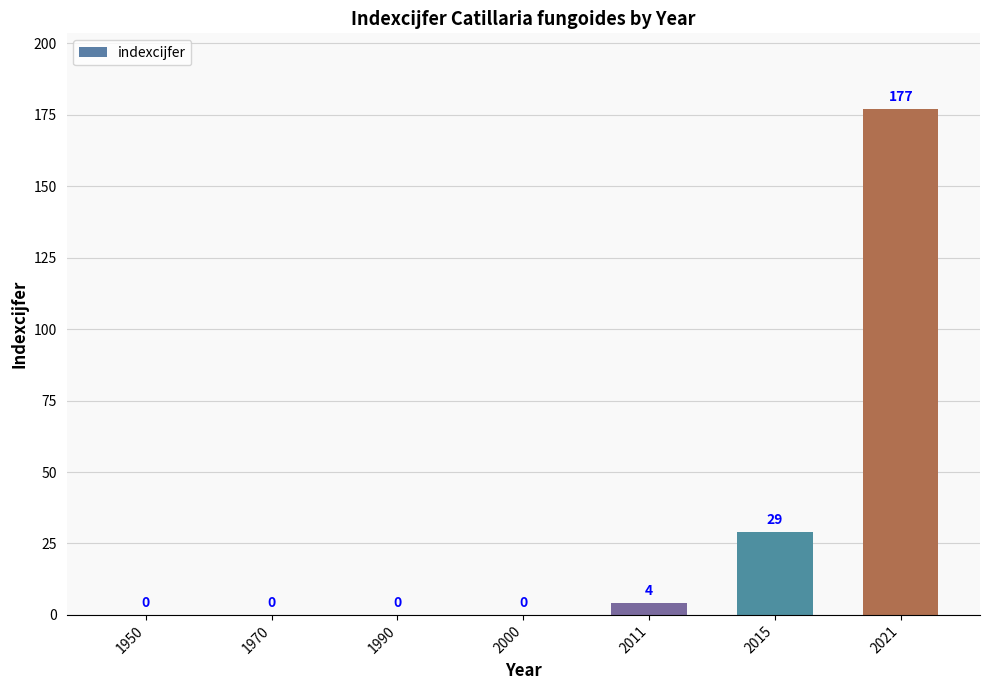

The value at 1950 is -85. True or false?

False